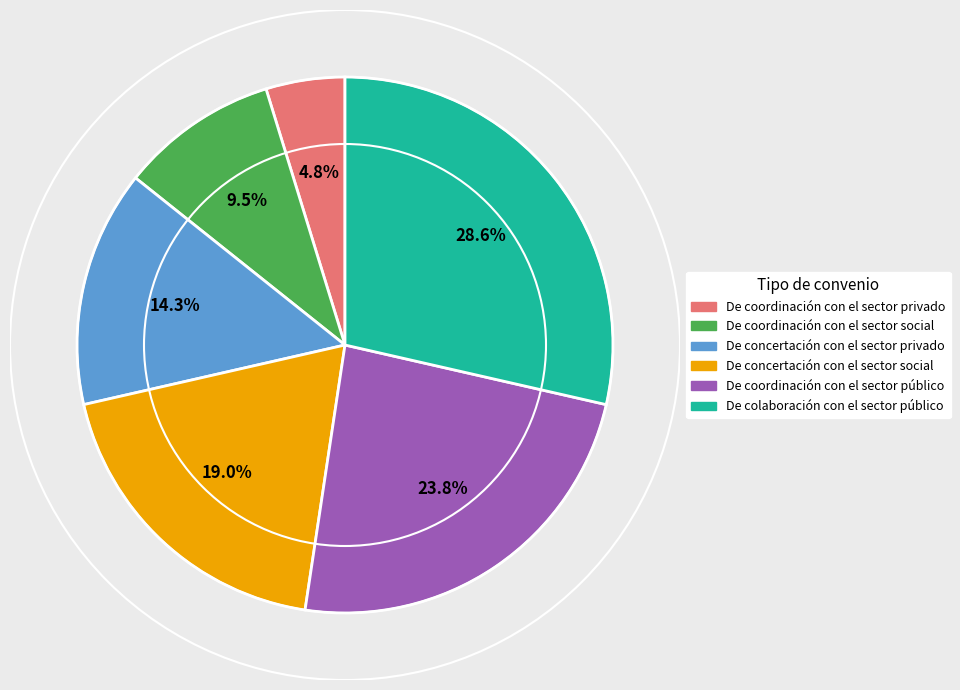

What is the smallest slice in the pie chart?

De coordinación con el sector privado